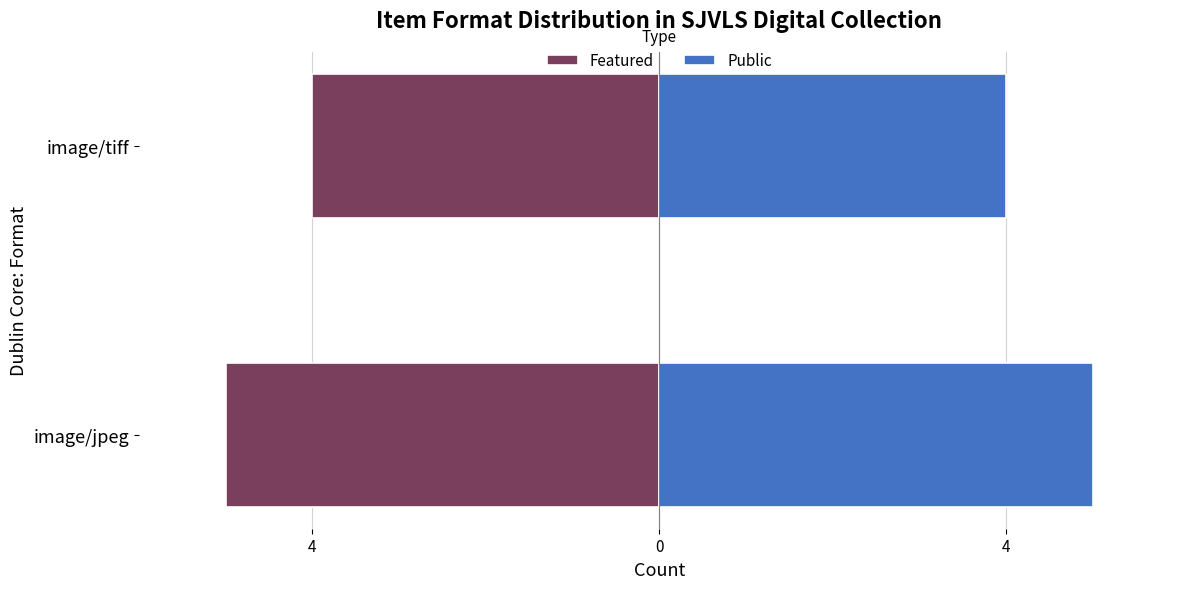

Which series has the largest total across all categories?

Public